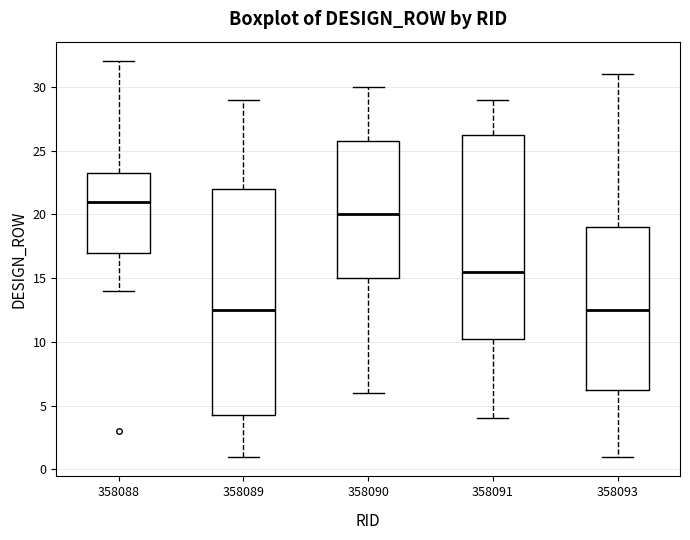

Where is the lower edge of the box at x = 358089 on the y-axis? The values are not printed on the chart, so give them approximately, as read against the axis.

4.5